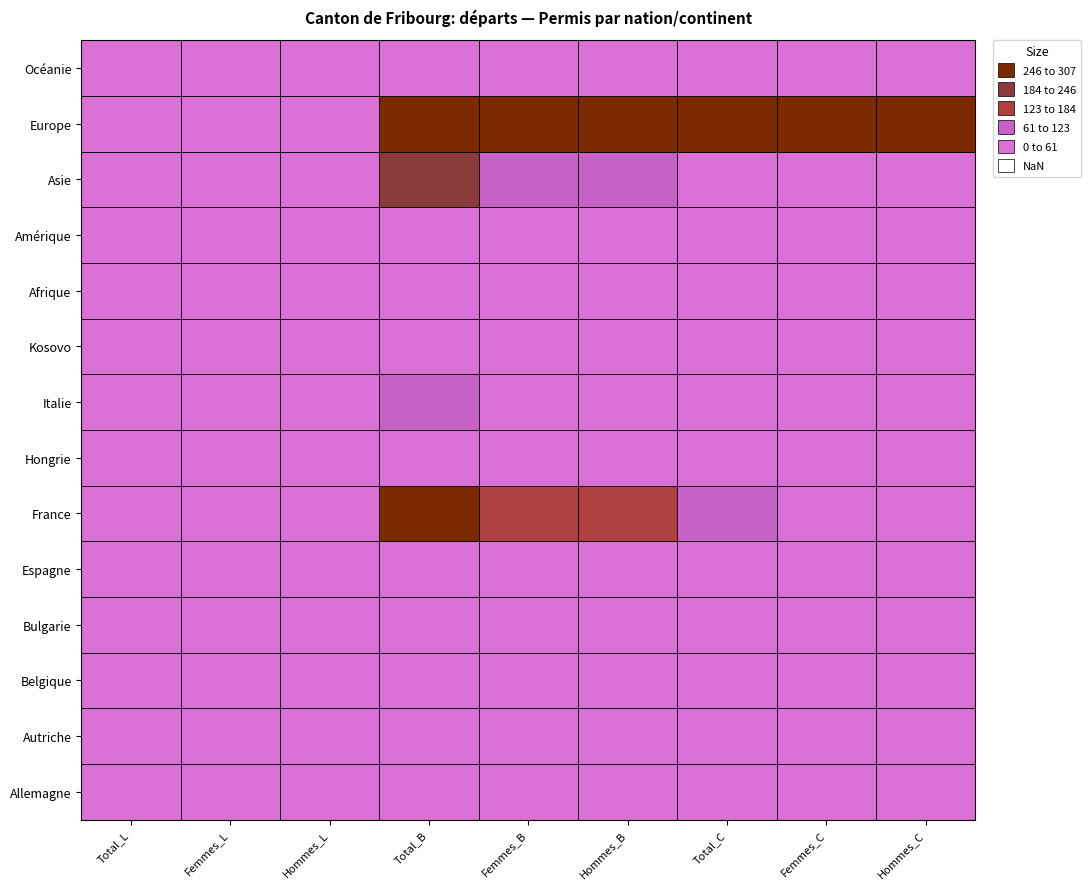

What is the difference between the Asie values at Femmes_C and Total?

3